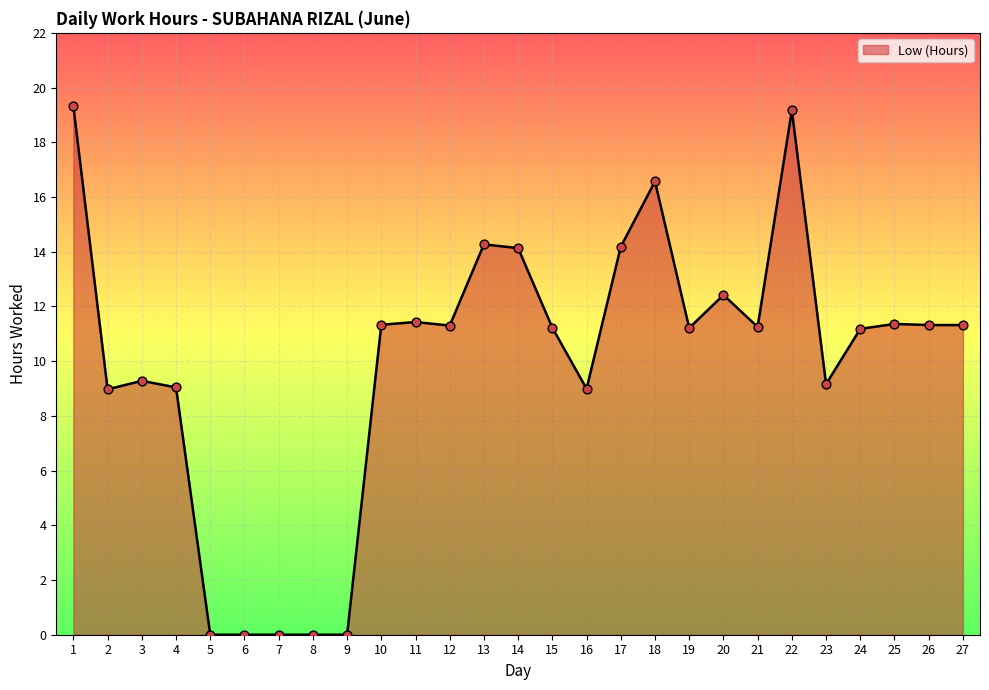

What is the change in value from 2 to 6?

-9.0